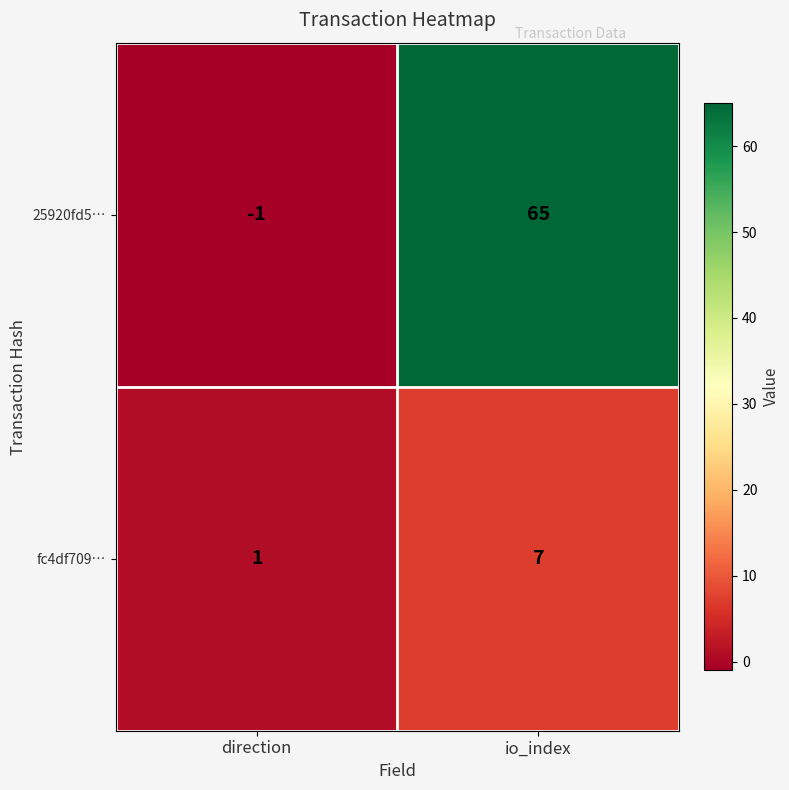

How many categories are shown in the chart?

2